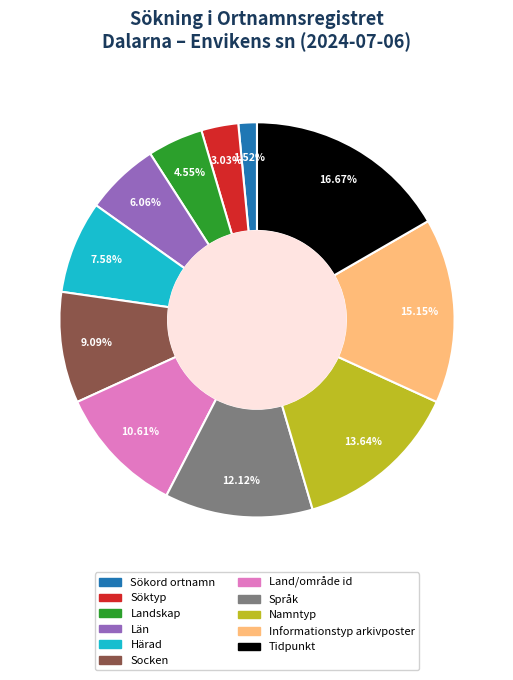

Which category has the biggest portion of the pie?

Tidpunkt